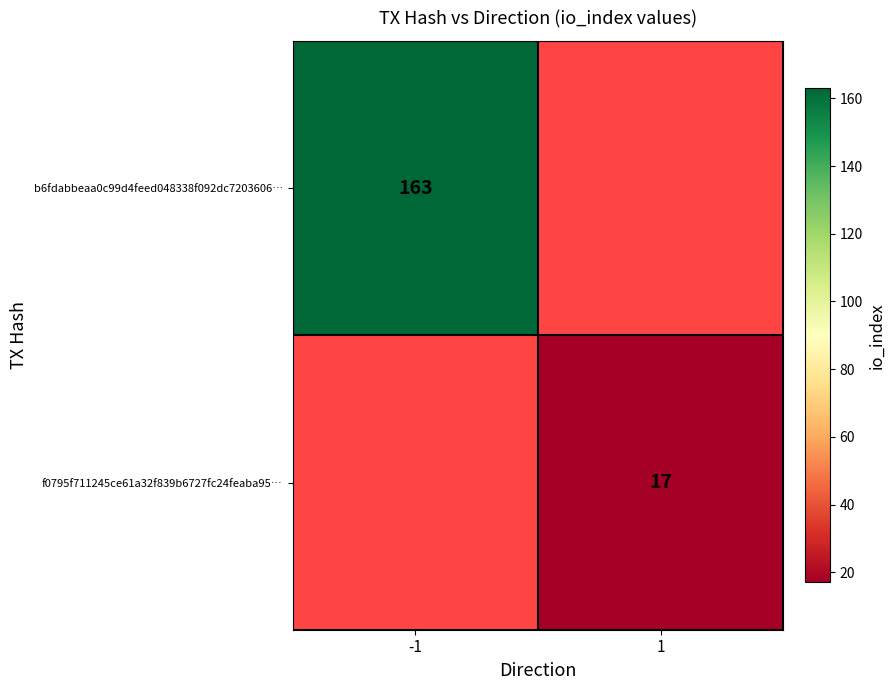

The f0795f711245ce61a32f839b6727fc24feaba95… series shows 17 at 1. True or false?

True